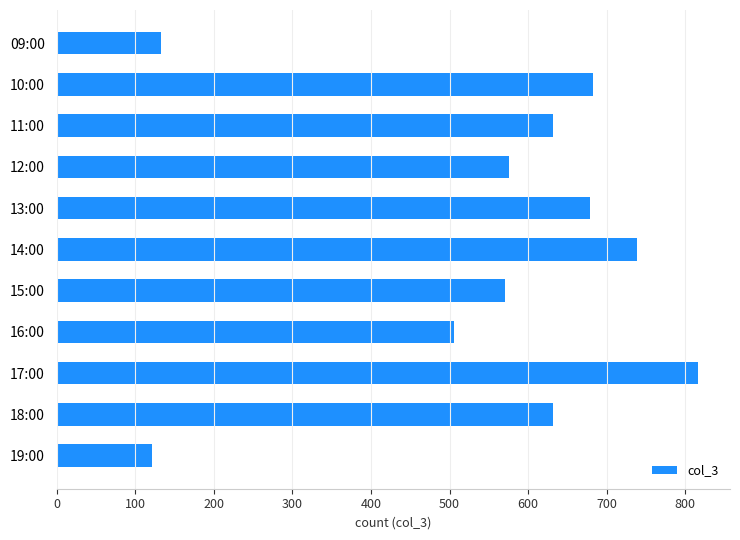

What is the value of the 1st bar from the top?

133